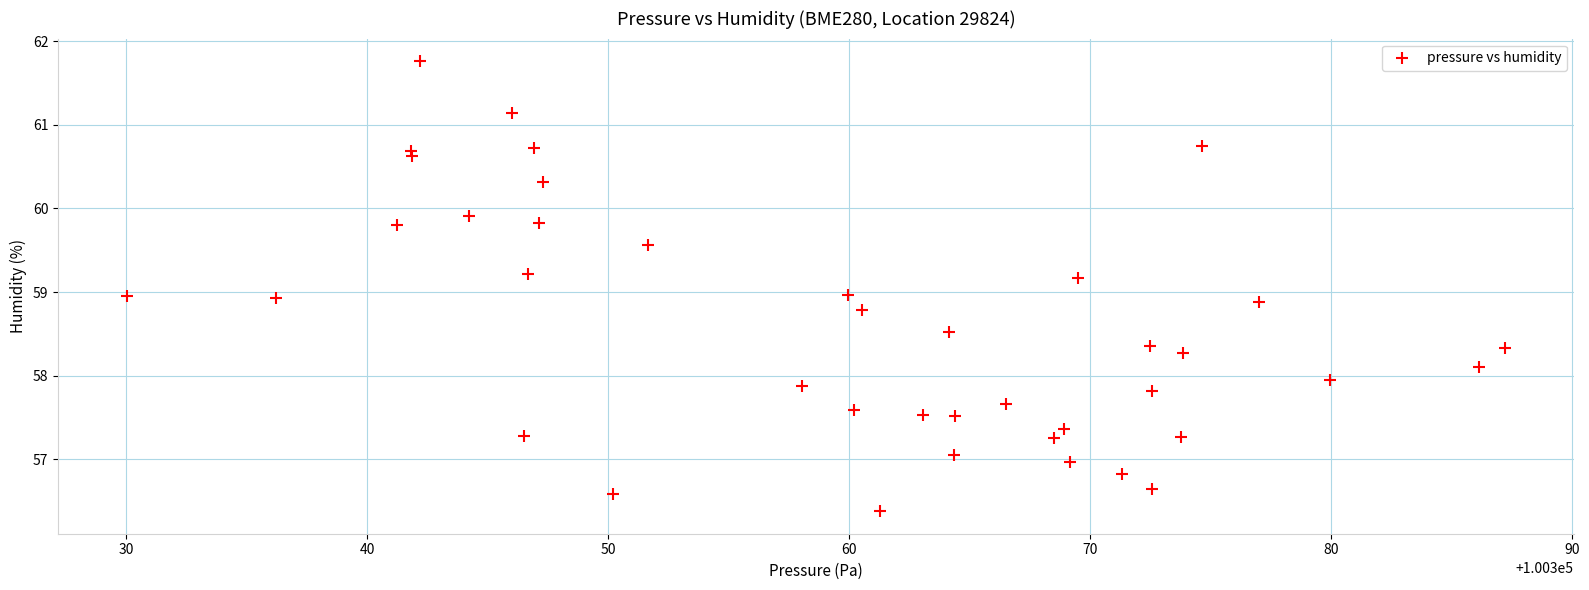

What is the range of X values (max minus min)?

57.2